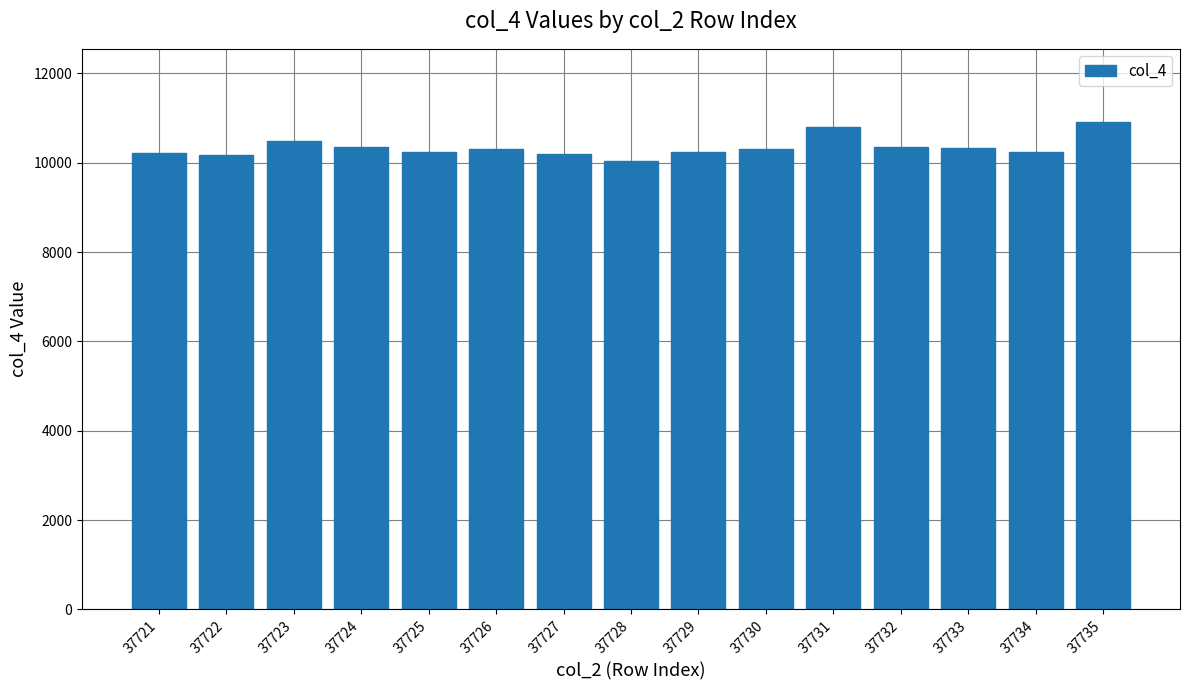

Where is the data nearest to the value 10478?

37723